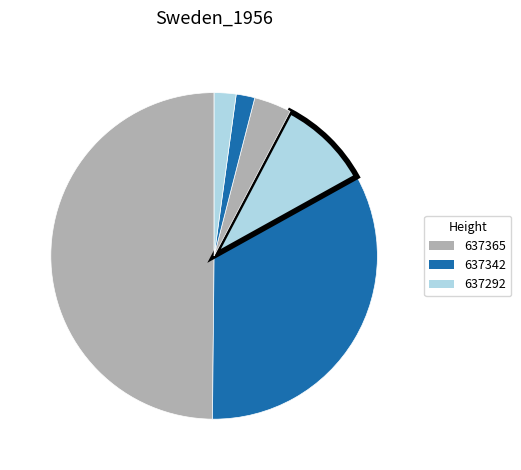

How many slices are in this pie chart?

6